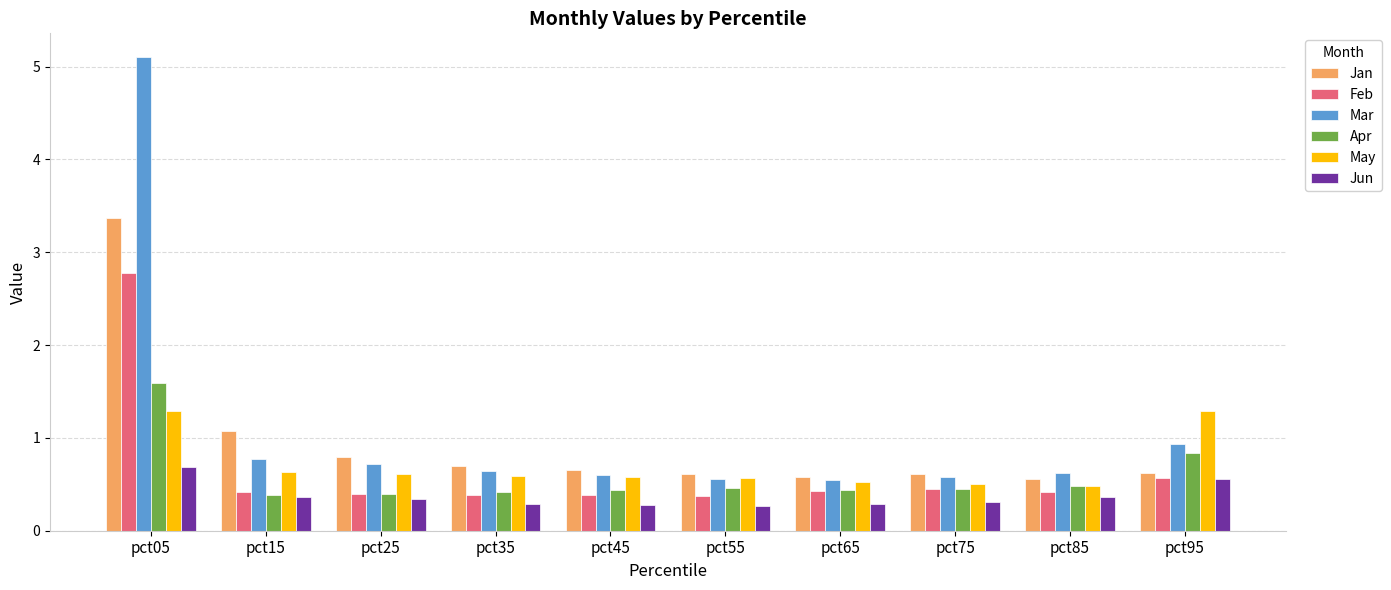

What is the total value across all series at pct95?

4.8